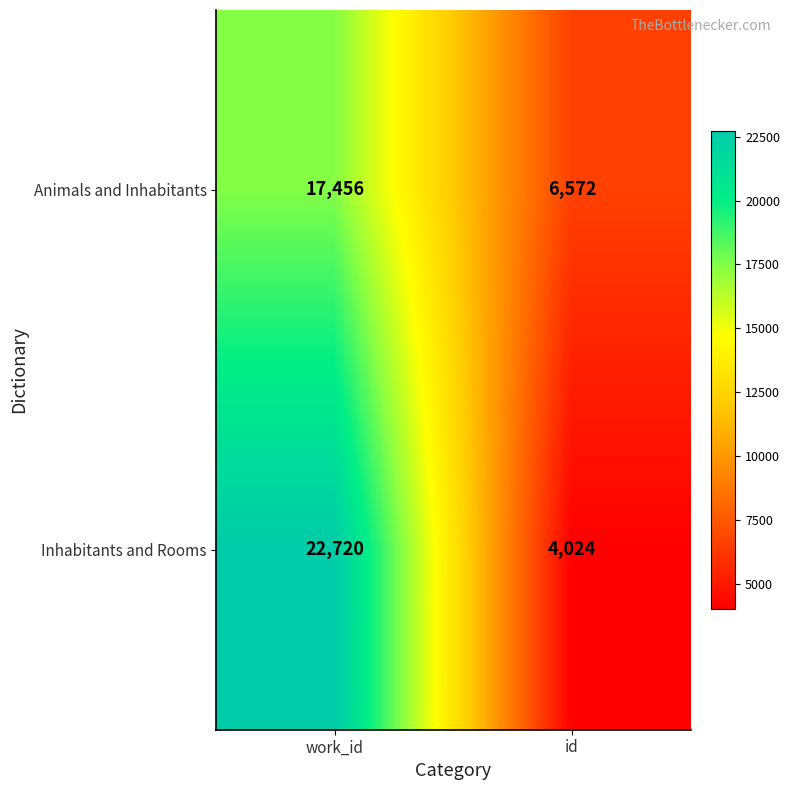

What is the difference between the Animals and Inhabitants values at id and work_id?

10884